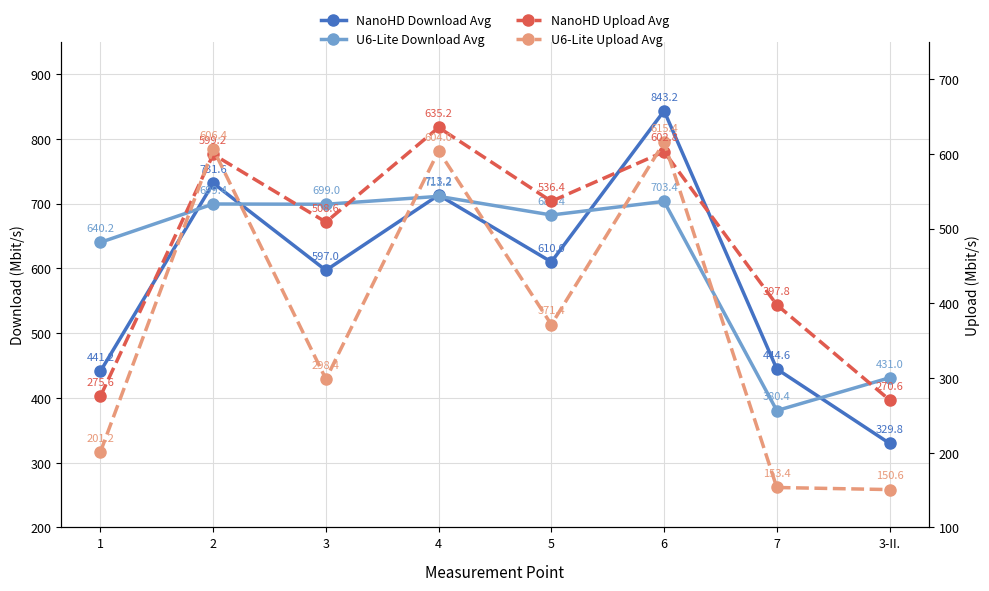

In NanoHD Download Avg, how many points are higher than both neighbors (excluding endpoints)?

3